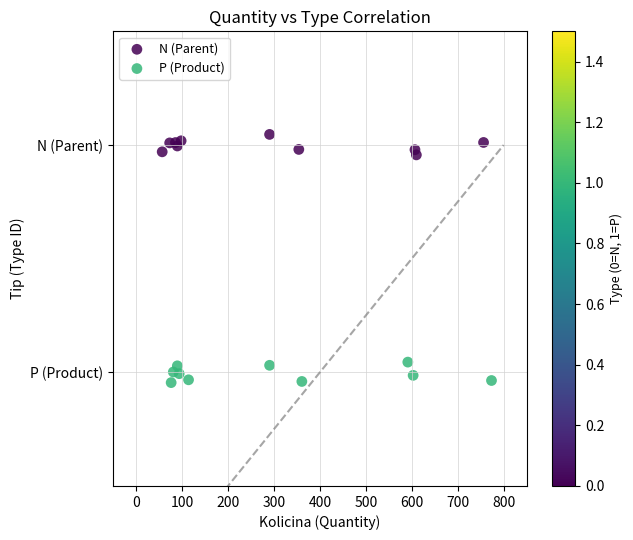

Which series contains the lowest Y value?

P (Product)